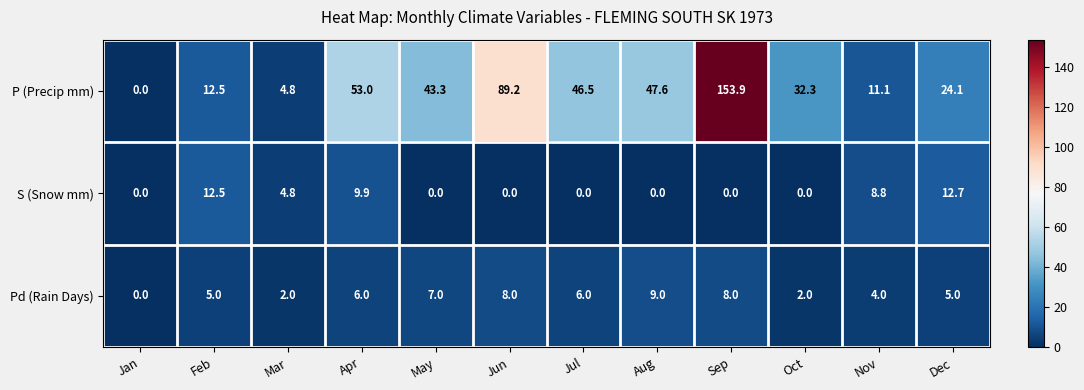

Which series has the largest total across all categories?

P (Precip mm)